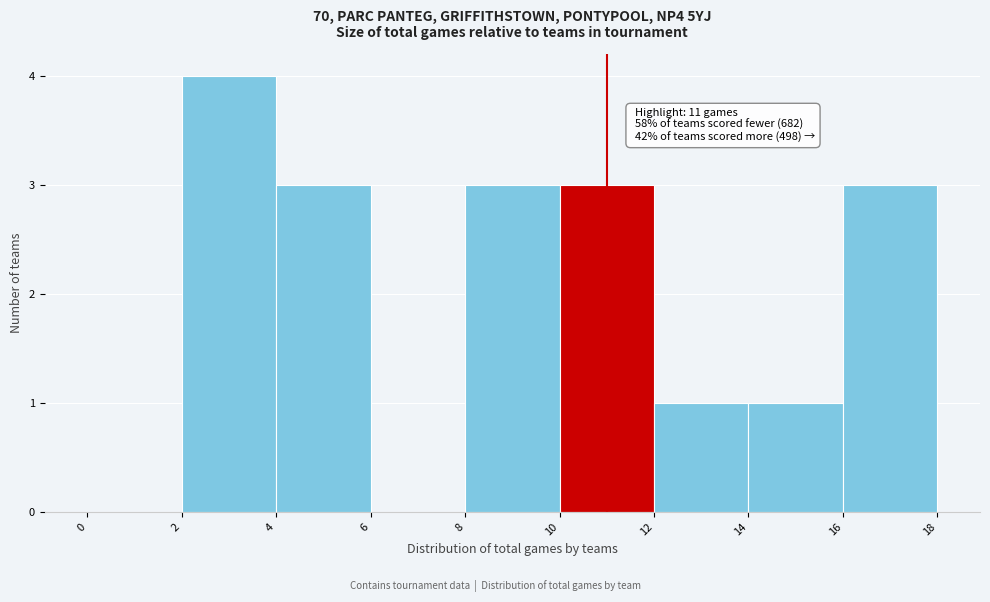

Over which range of the x-axis is the bar tallest?

2 to 4